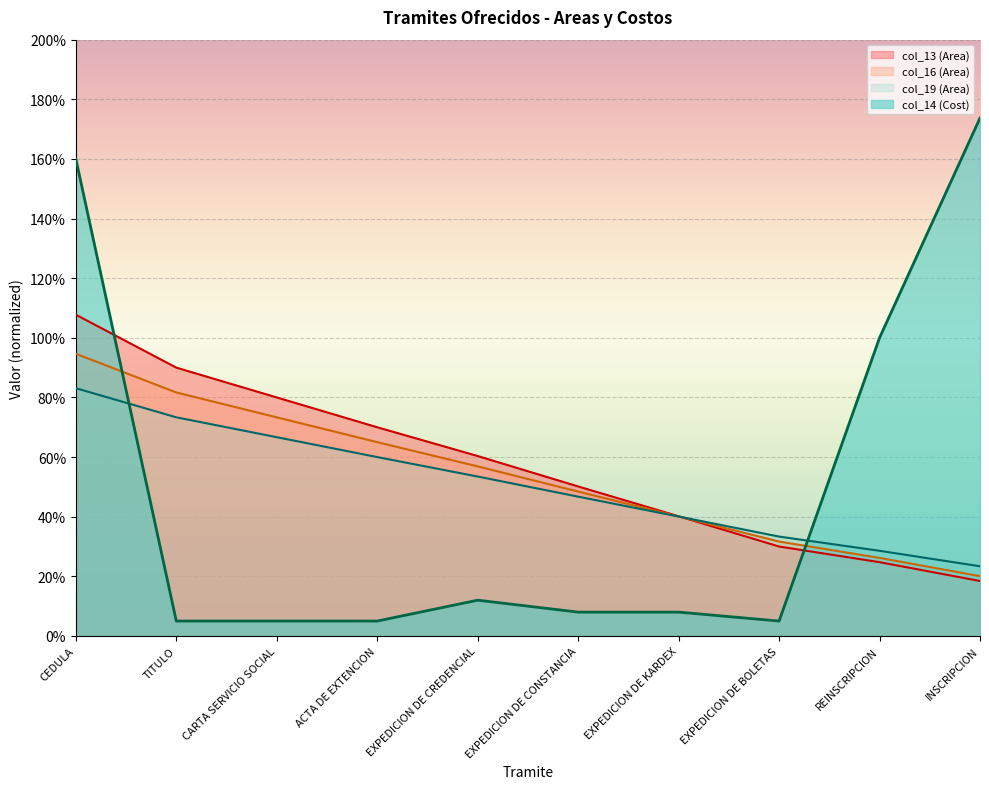

What is the sum of the col_14 (Cost) values at EXPEDICION DE KARDEX and CARTA SERVICIO SOCIAL?

13.0